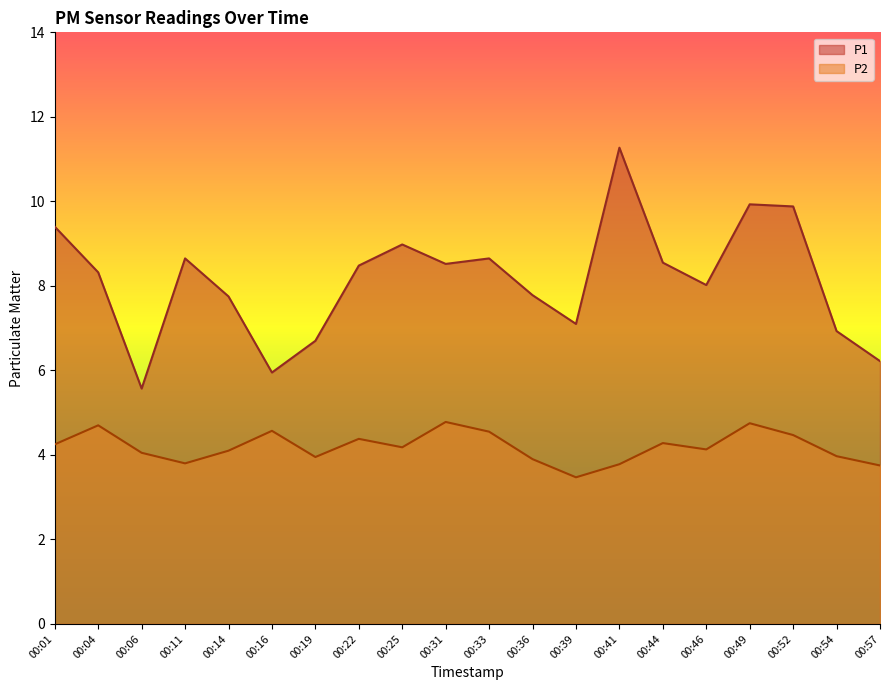

Where is the first local minimum for P2?

00:11